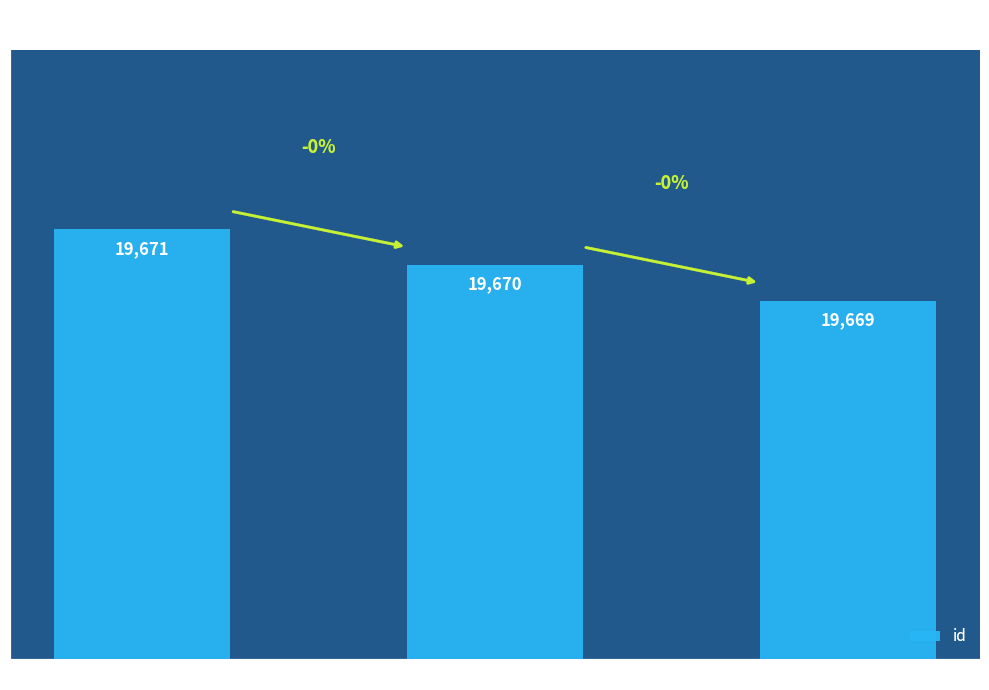

What is the change in value from Vulkan-Loader-1.3.282 to util-macros-1.20.1?

-1